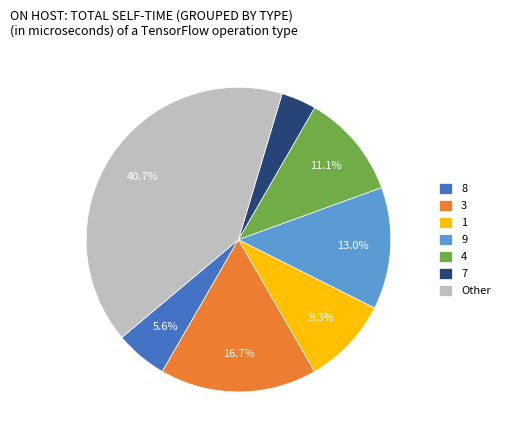

Is 4 the majority of the pie?

No